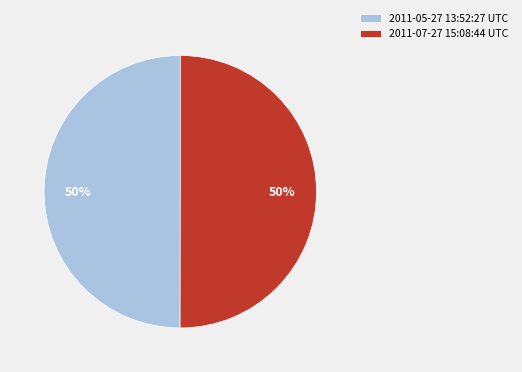

What is the ratio of the value at 2011-07-27 15:08:44 UTC to the value at 2011-05-27 13:52:27 UTC?

1.0